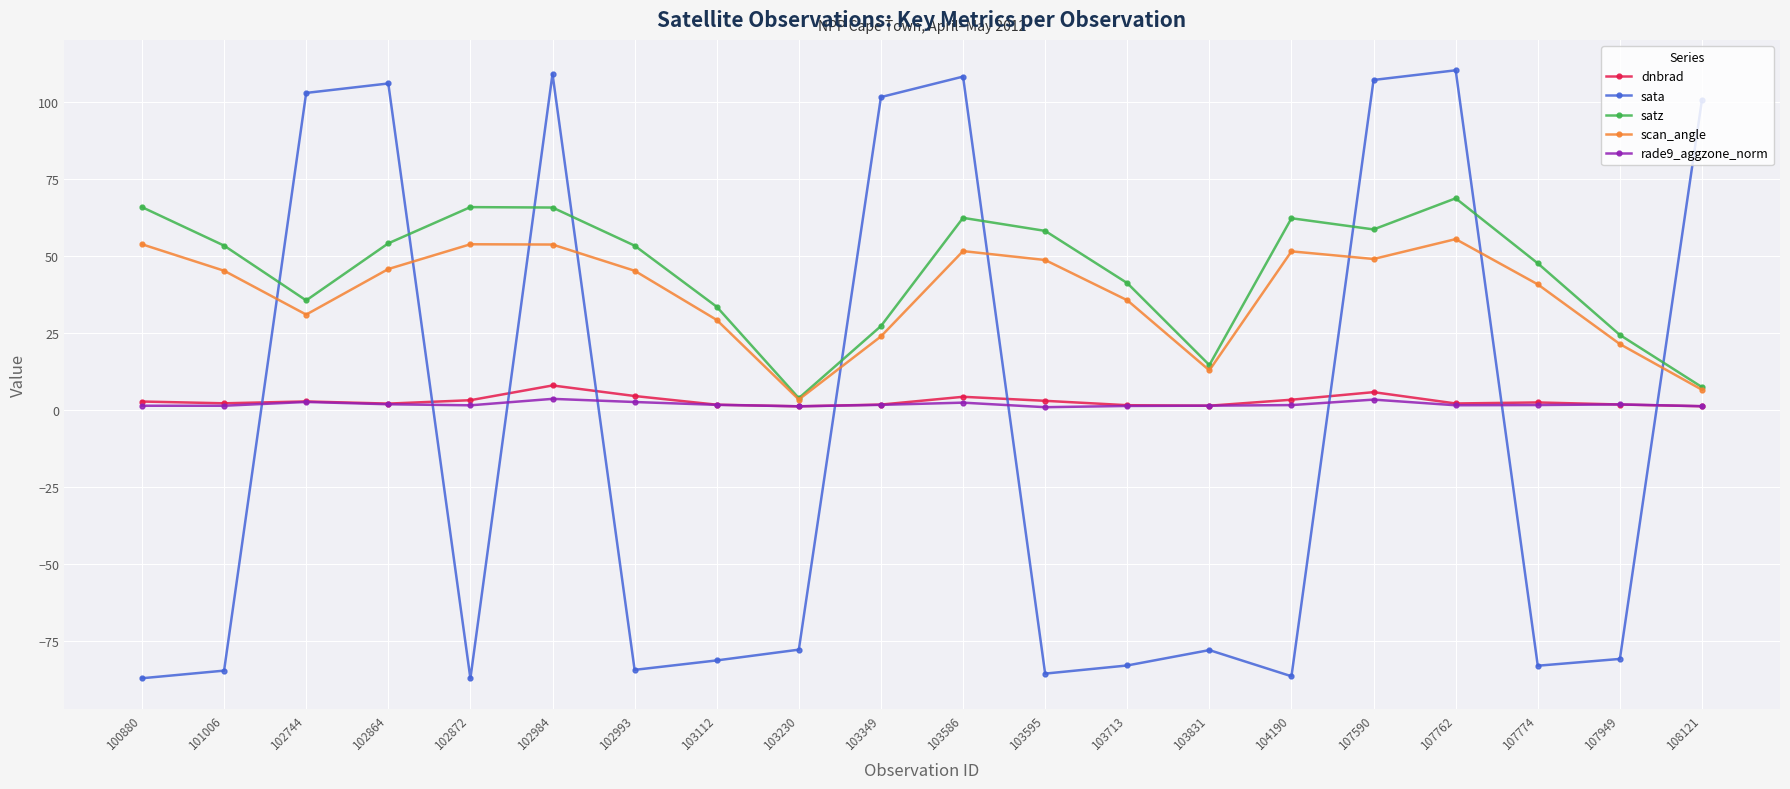

Where do sata and satz first cross each other?

101006 and 102744